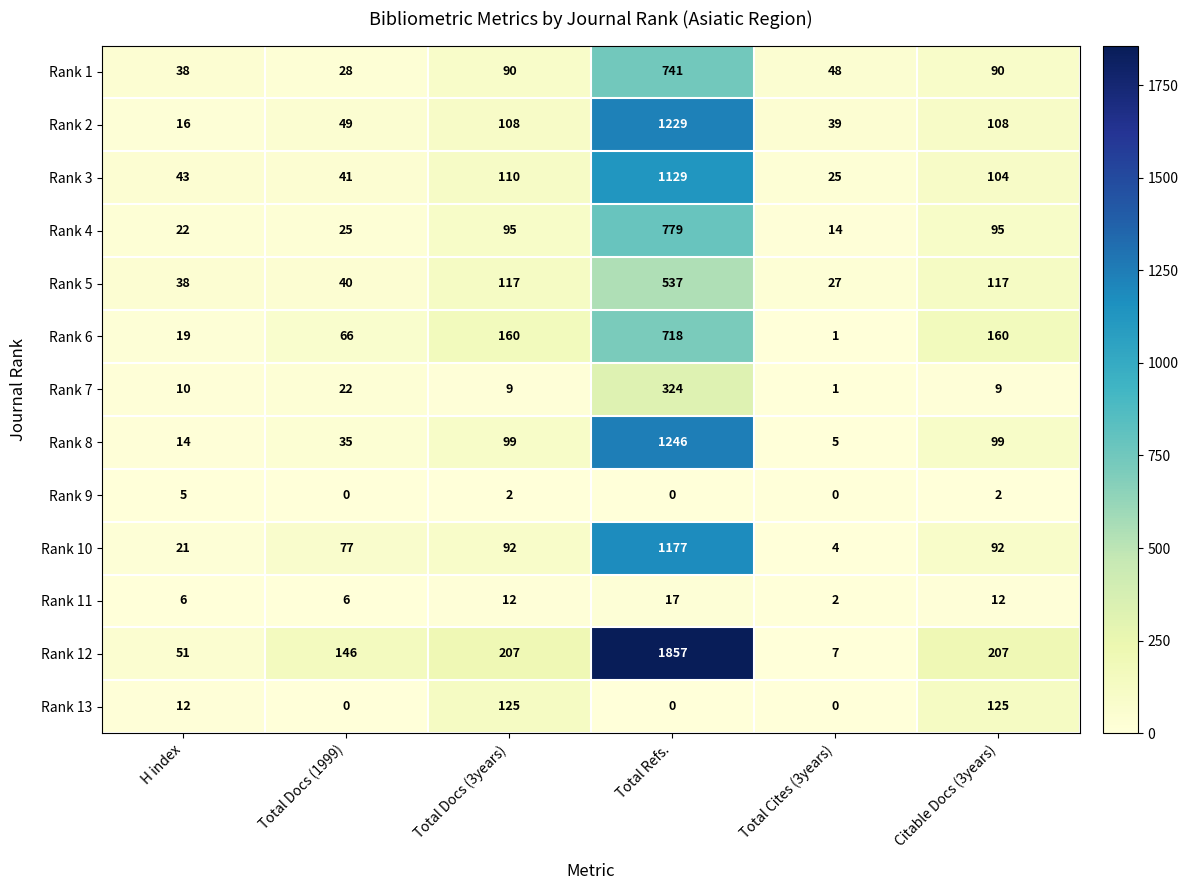

At which category does the chart reach its peak across all series?

Total Refs.